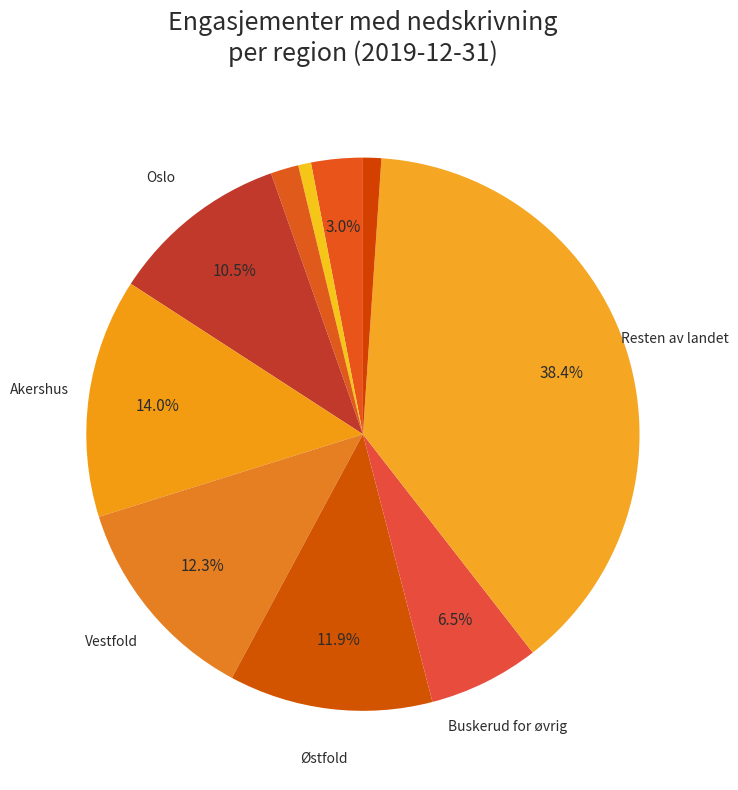

Which slice is the largest?

Resten av landet